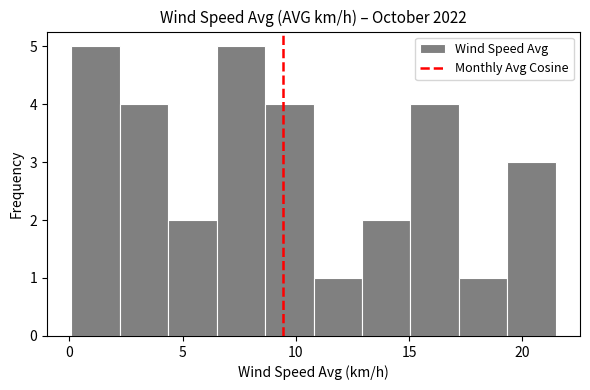

Reading left to right, transcribe this chart: for each bar, give the range it covers on the x-axis and its height. Neither the bar edges nor the heights are printed on the chart, so give them approximately, as read against the axes.

0.0 to 2.0: 5
2.0 to 4.5: 4
4.5 to 6.5: 2
6.5 to 8.5: 5
8.5 to 11.0: 4
11.0 to 13.0: 1
13.0 to 15.0: 2
15.0 to 17.0: 4
17.0 to 19.5: 1
19.5 to 21.5: 3